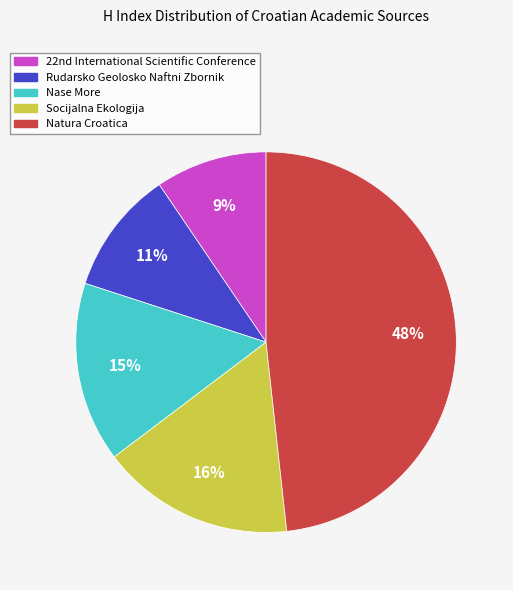

What percentage is the Rudarsko Geolosko Naftni Zbornik slice, to the nearest percent?

11%